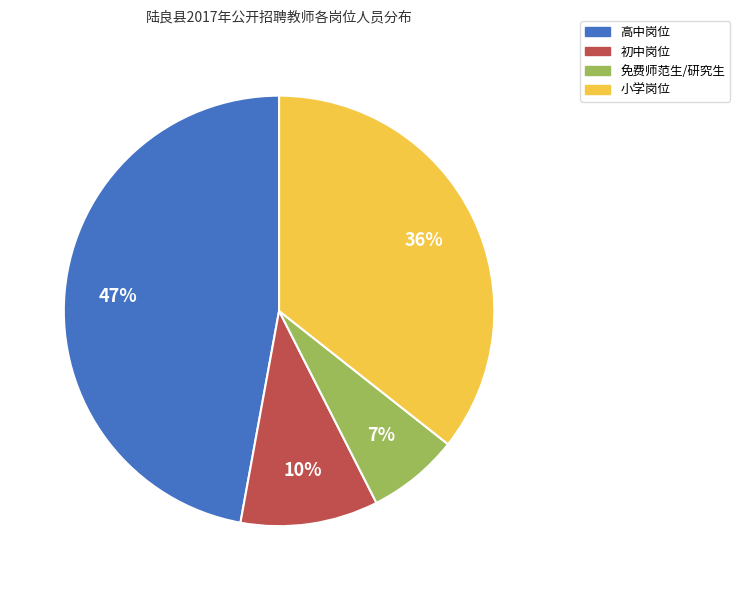

Combined, do 免费师范生/研究生 and 初中岗位 account for over 50%?

No